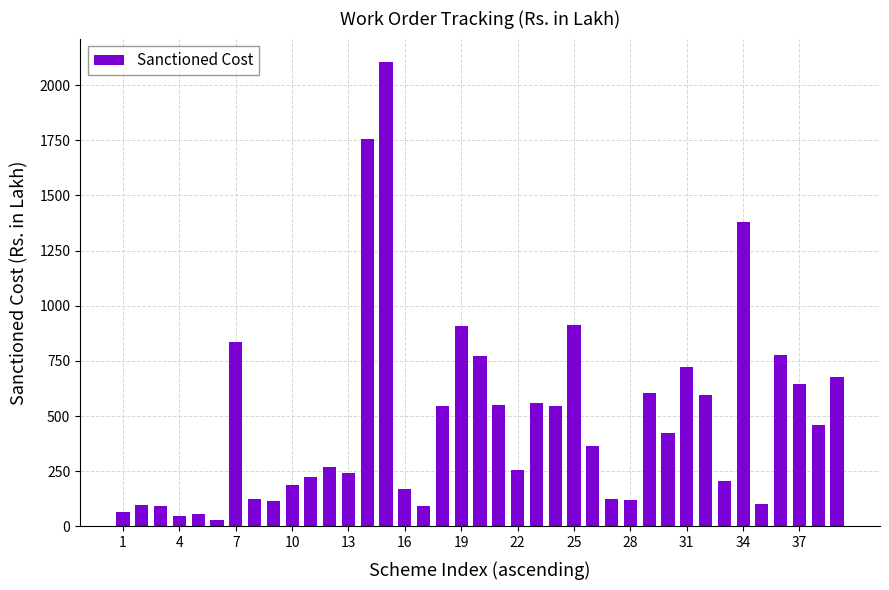

What is the maximum value shown in the chart?

2105.1